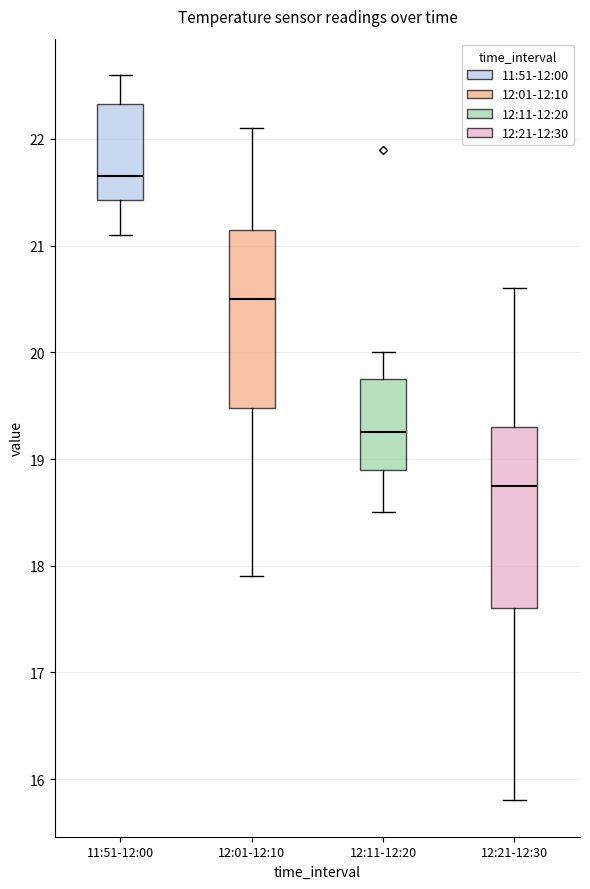

Which box's median line is the lowest?

12:21-12:30